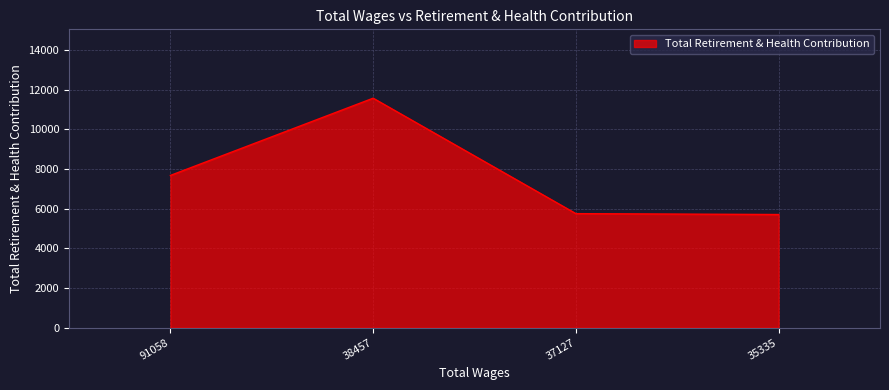

What is the change in value from 38457 to 37127?

-5821